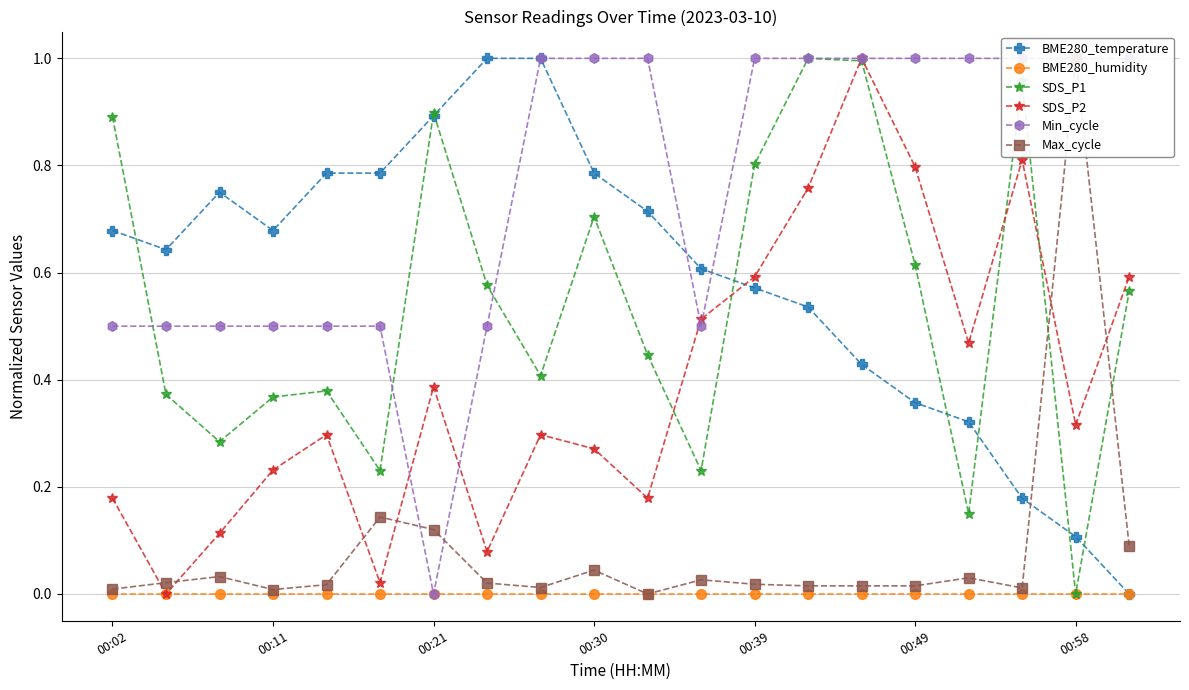

Which category has the highest value across all series?

7